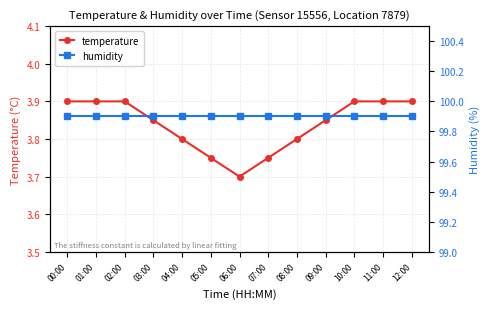

Is this an area chart (filled region under the line)?

No